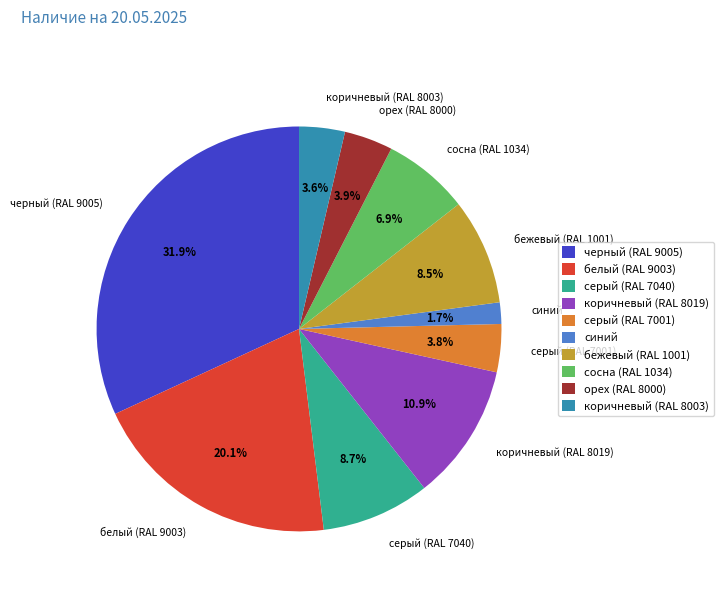

Which category has the smallest portion of the pie?

синий